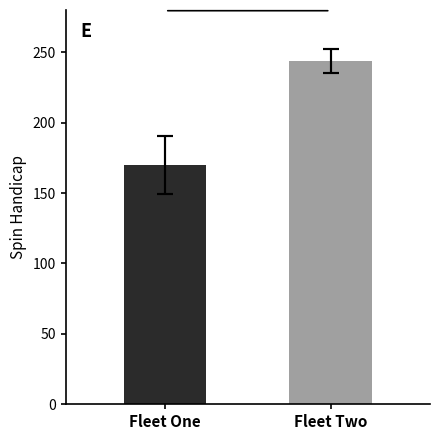

Rank the categories by value from lowest to highest.

Fleet One, Fleet Two